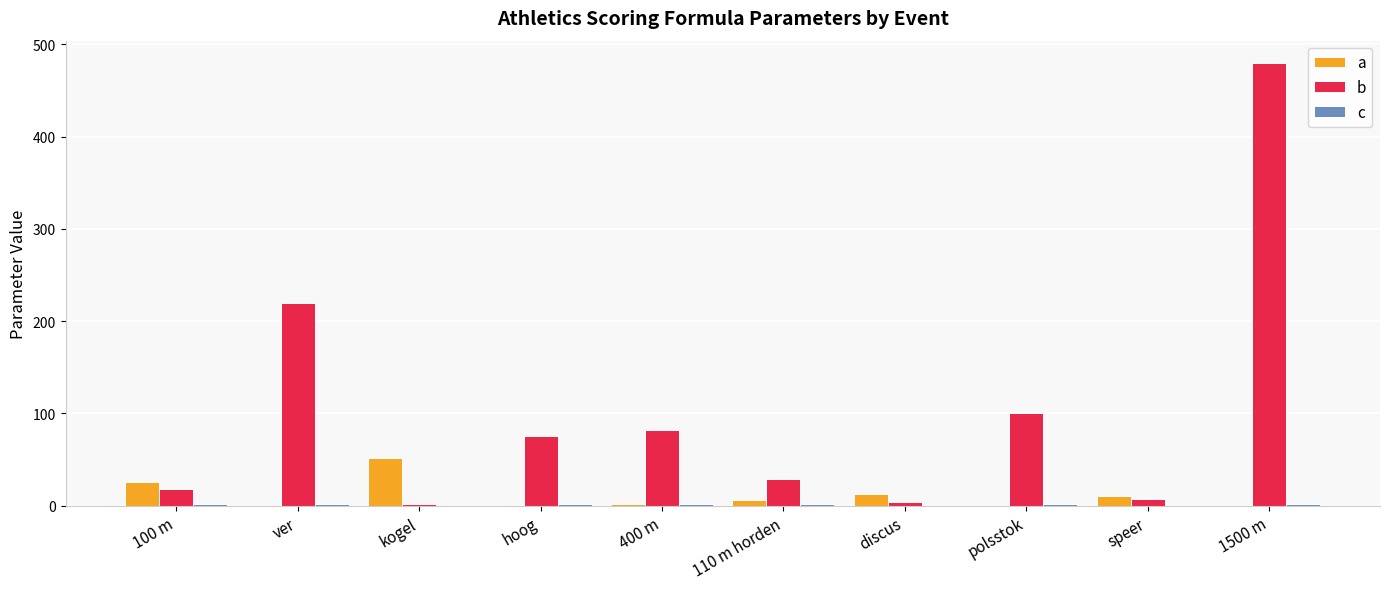

What is the maximum value for a?

51.4